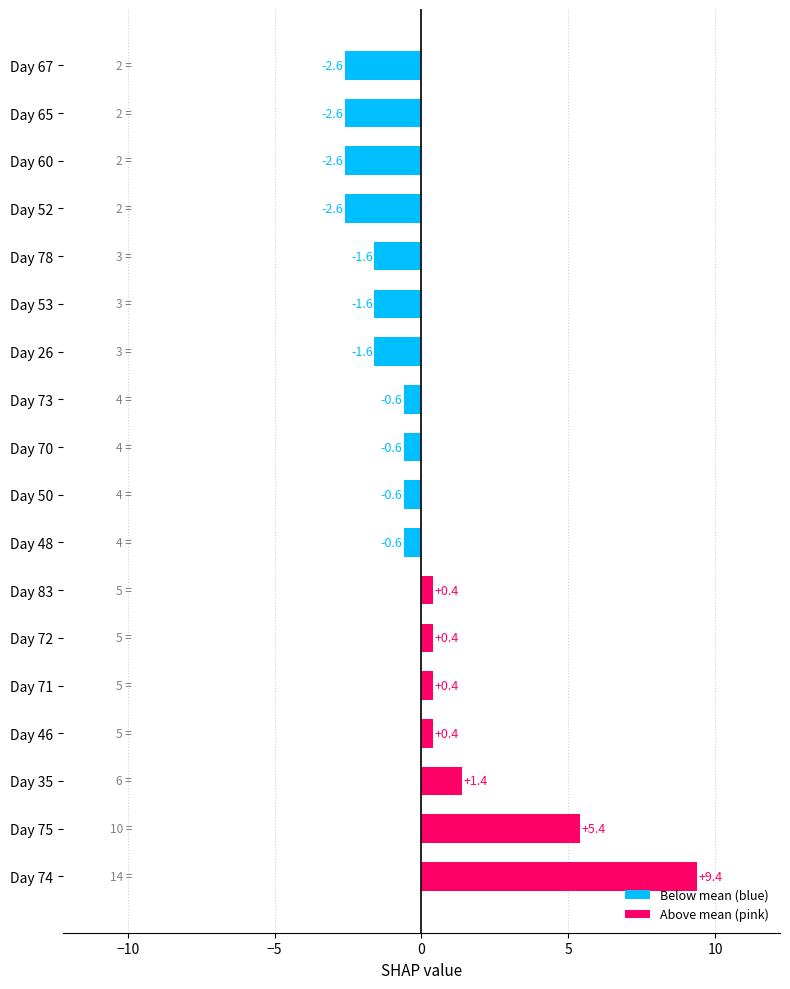

What is the difference between the second highest and minimum values?

8.0